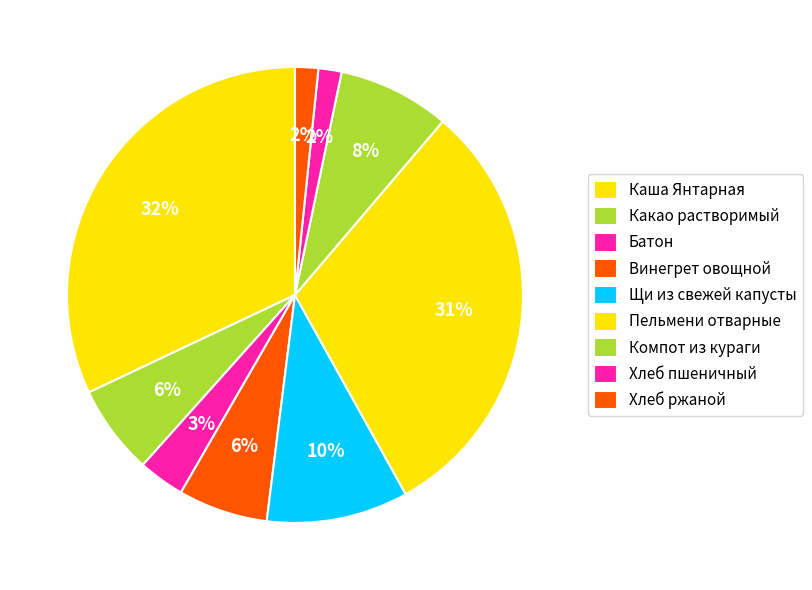

How many slices are in this pie chart?

9